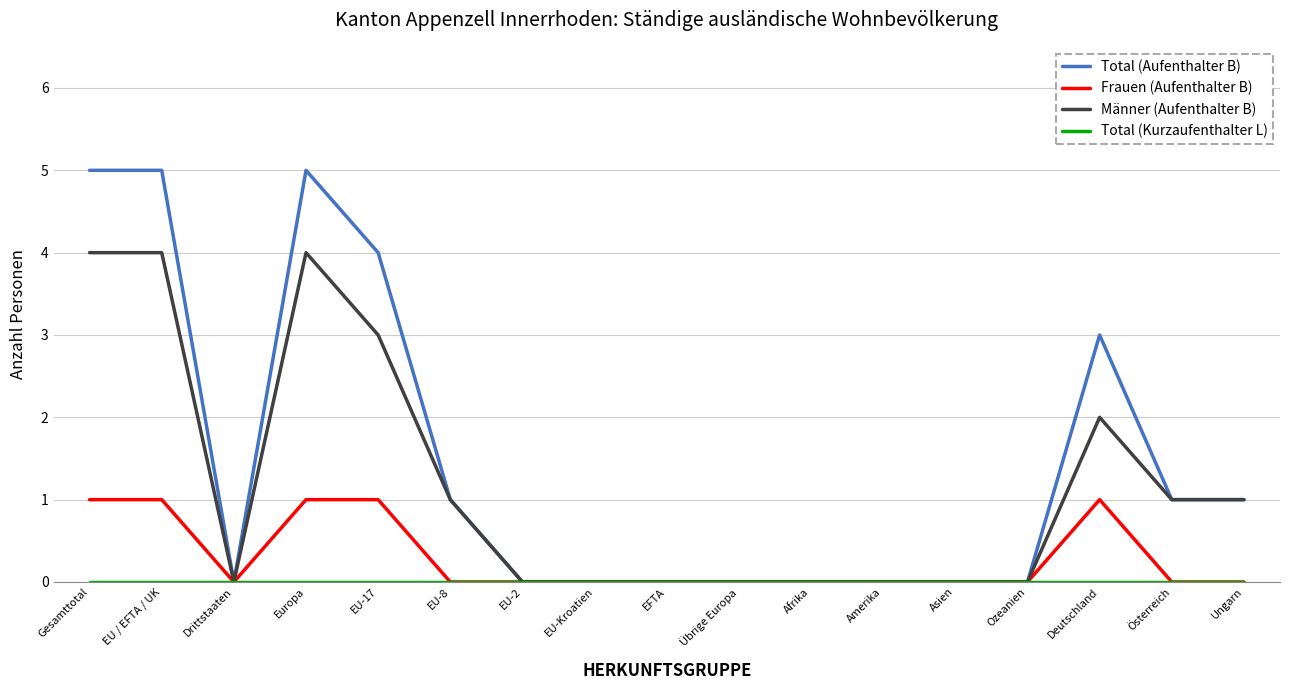

Which series has the largest total across all categories?

Total (Aufenthalter B)